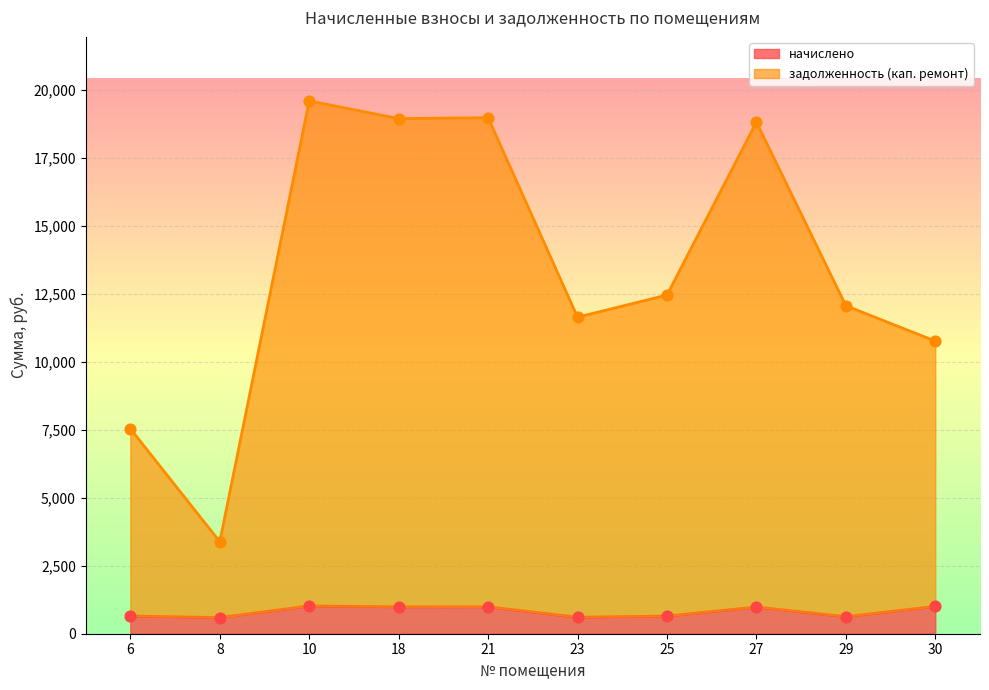

What are all the series names shown in the legend?

начислено, задолженность (кап. ремонт)